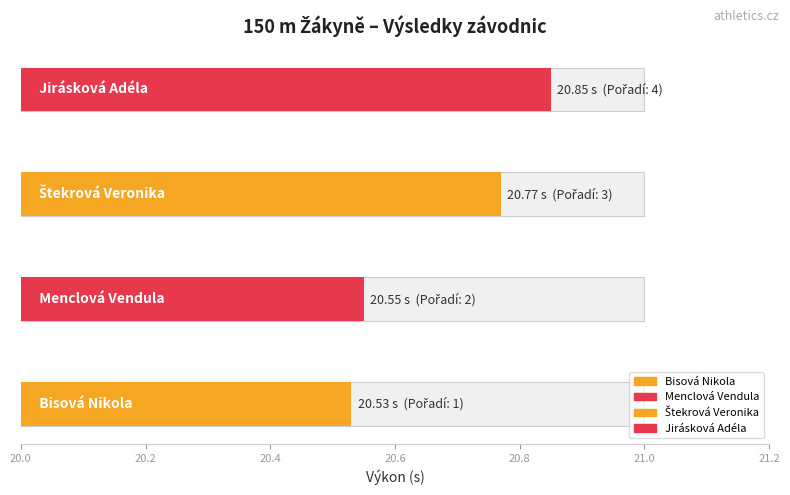

What is the label of the 4th bar from the left?

Jirásková Adéla